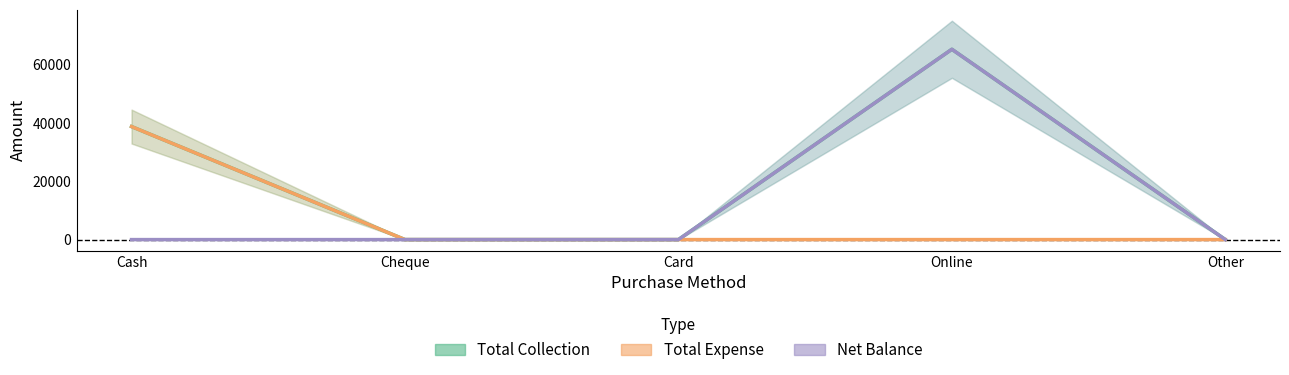

The value of Total Collection at Cash is 38750. True or false?

True